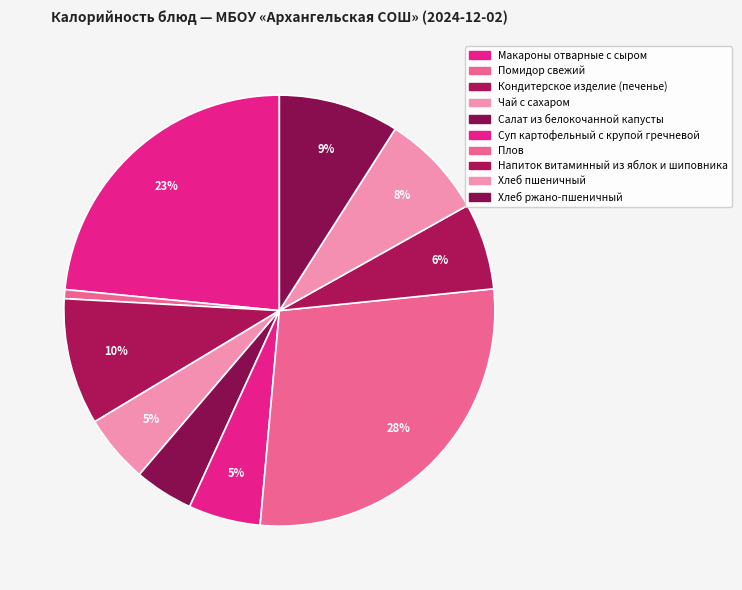

How many slices are in this pie chart?

10